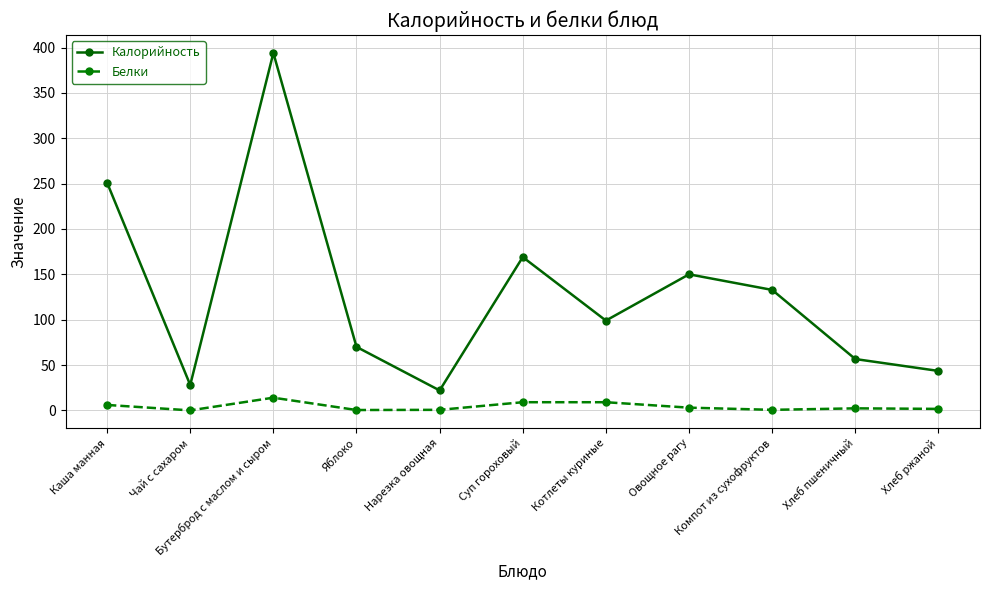

What is the average value of the Белки series?

4.2